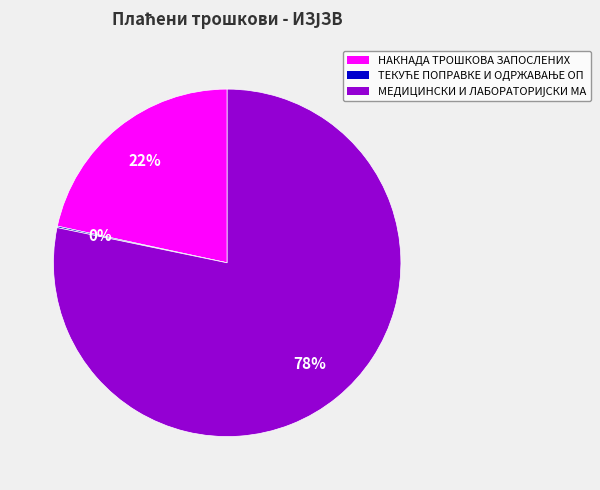

Is there a majority slice in this chart?

Yes